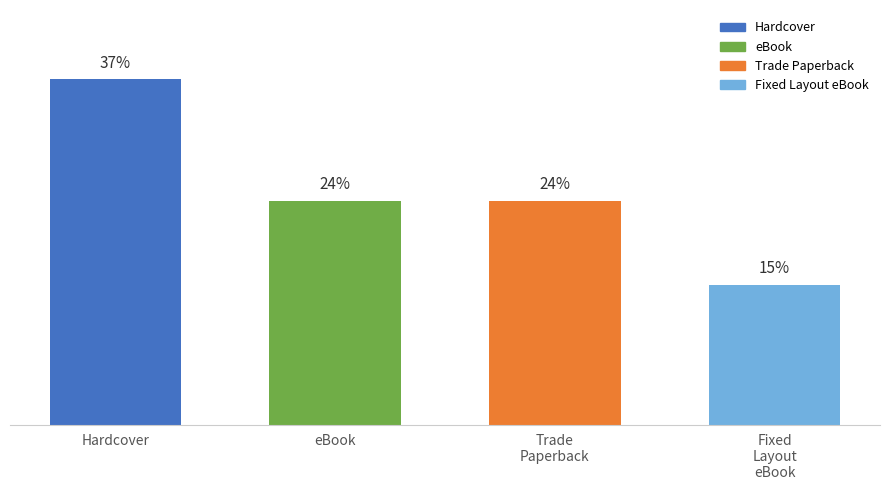

At which category does the chart reach its peak across all series?

Hardcover